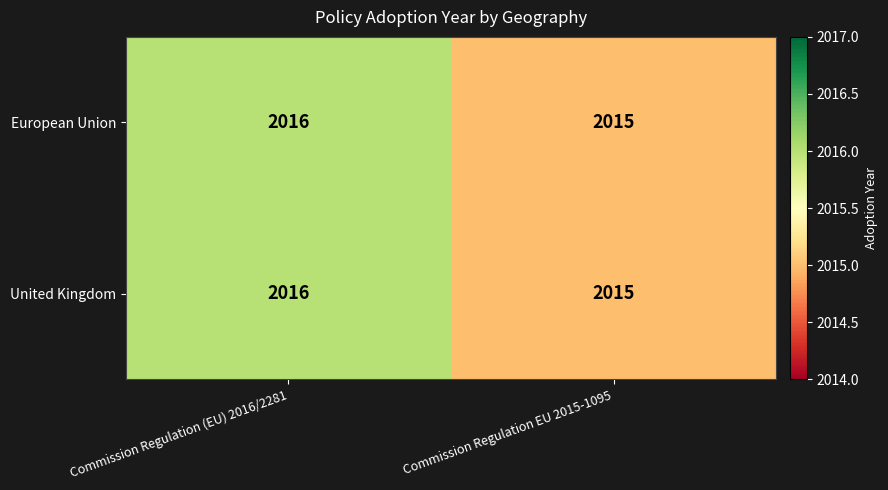

List the labels in order of European Union value, smallest first.

Commission Regulation EU 2015-1095, Commission Regulation (EU) 2016/2281